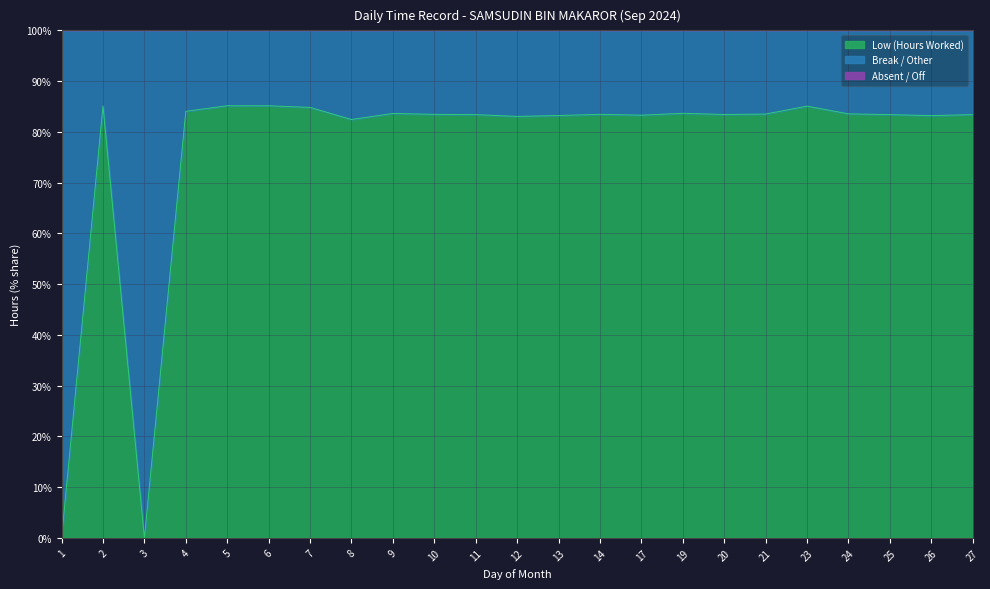

What is the difference between the values at 3 and 24?

83.6